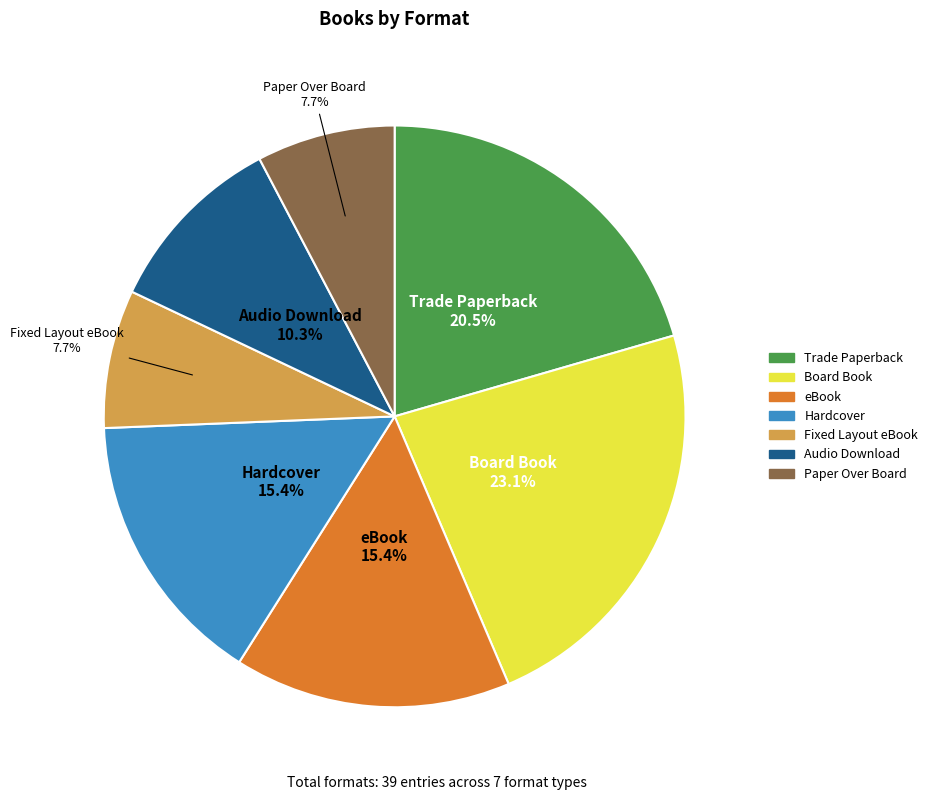

Combined, what portion of the pie is Trade Paperback and eBook?

35.9%